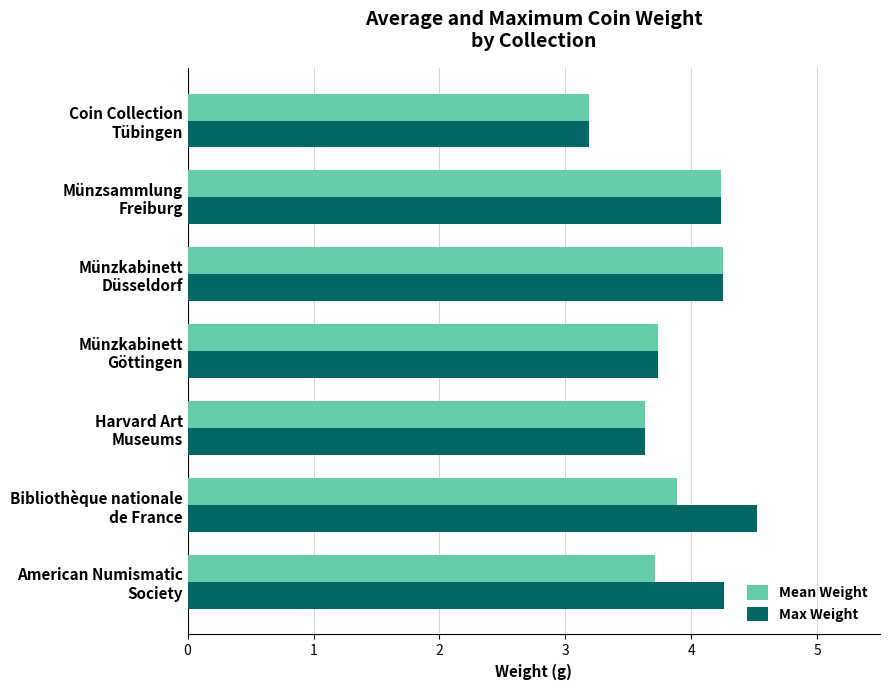

How many Max Weight values are between 3 and 4?

3